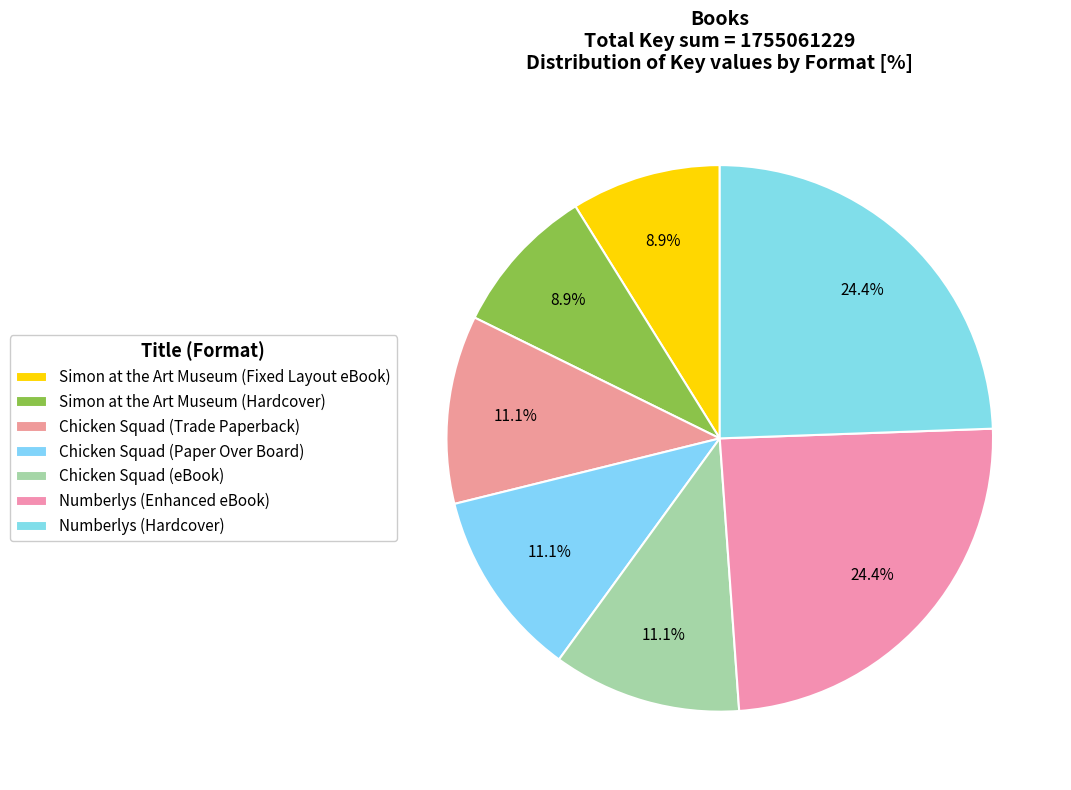

Does any single category account for the majority?

No